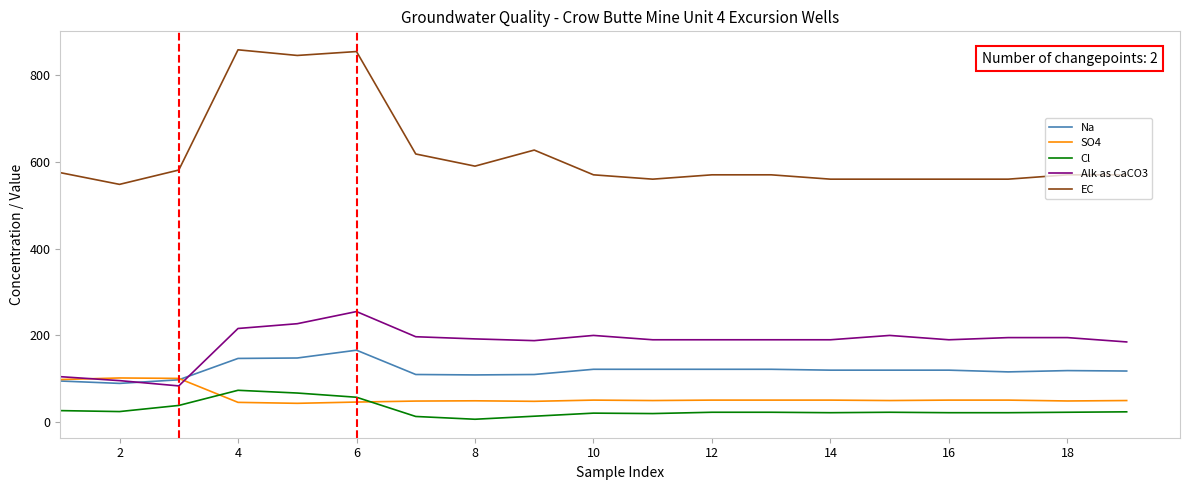

True or false: EC and Na cross at least once.

False